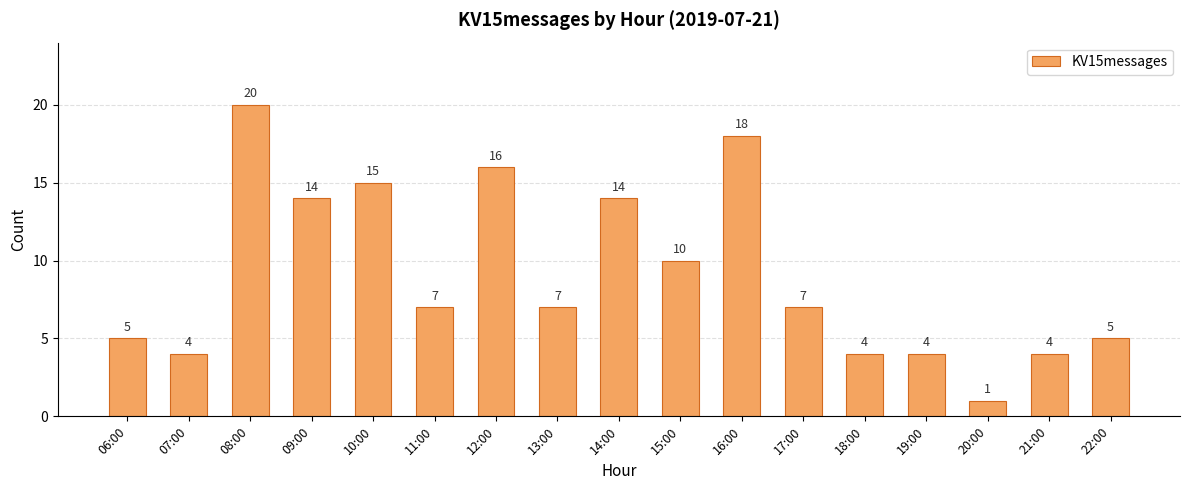

What is the label of the 4th bar from the right?

19:00